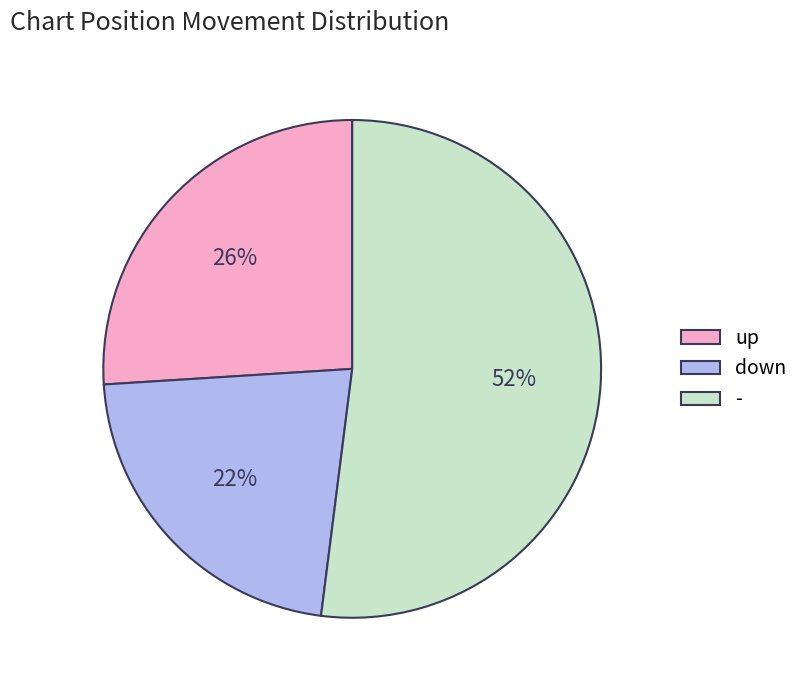

What is the ratio of the value at down to the value at -?

0.4